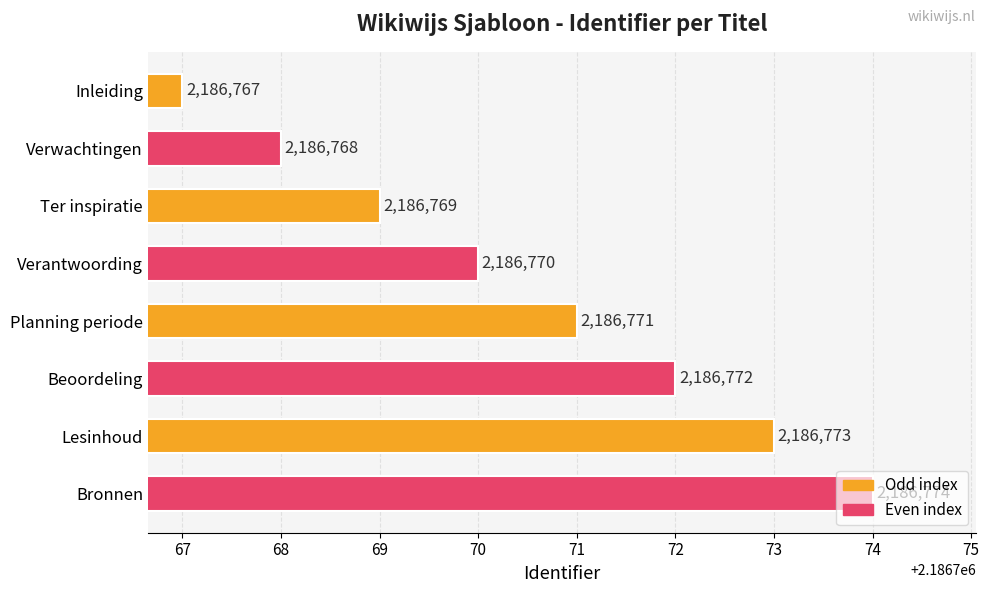

Which label corresponds to the largest value in the chart?

Bronnen